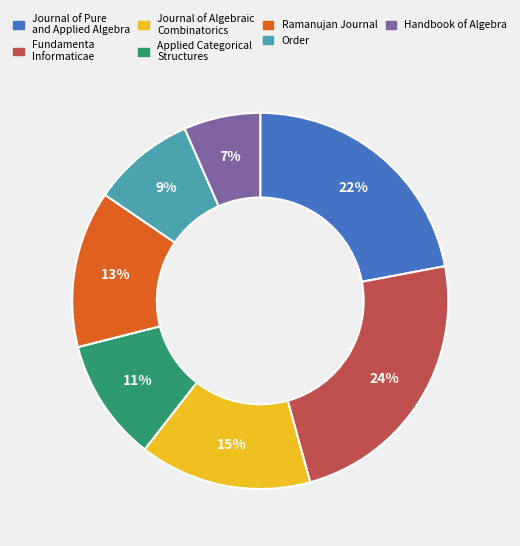

To the nearest percent, what is the combined percentage of Handbook of Algebra and Journal of Pure and Applied Algebra?

29%